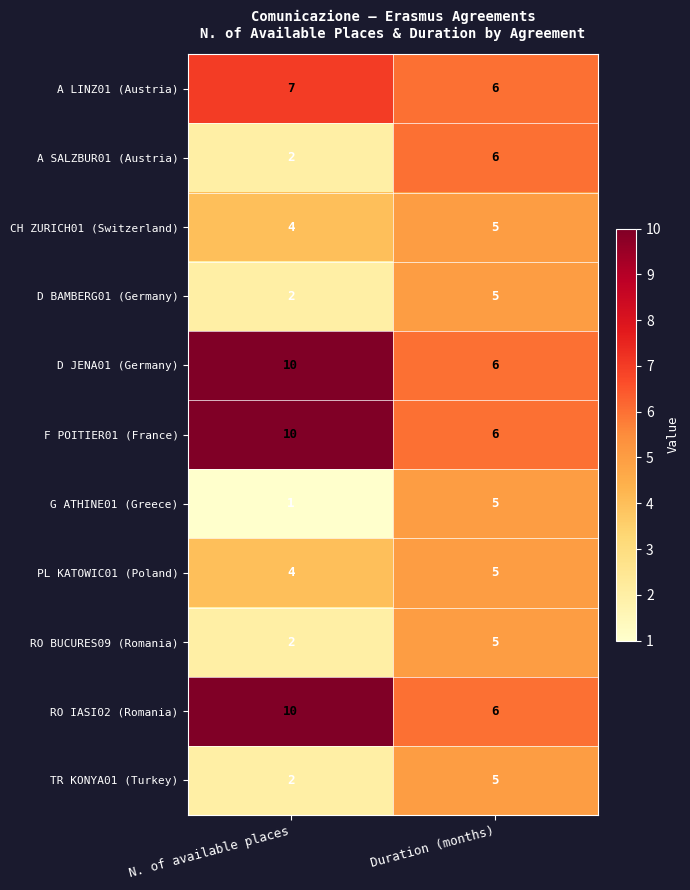

The value of A SALZBUR01 (Austria) at N. of available places is 1. True or false?

False